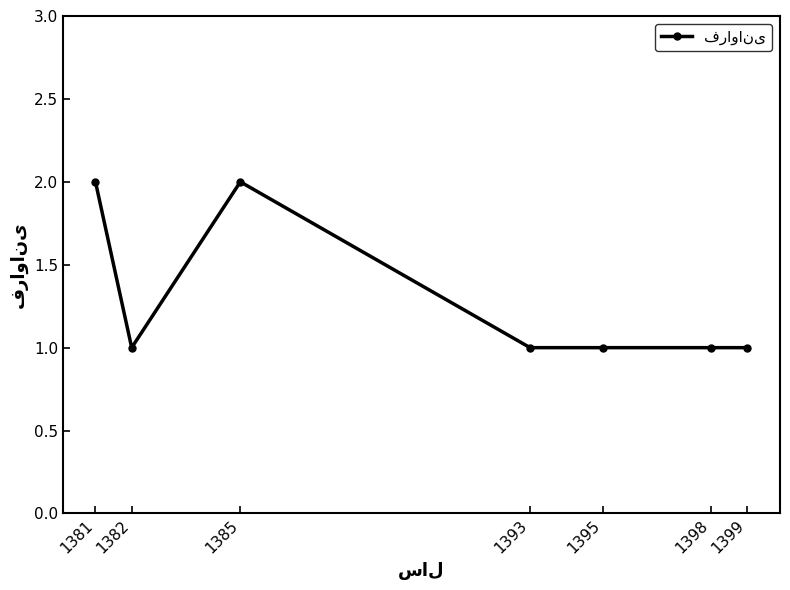

What is the sum of all values?

9